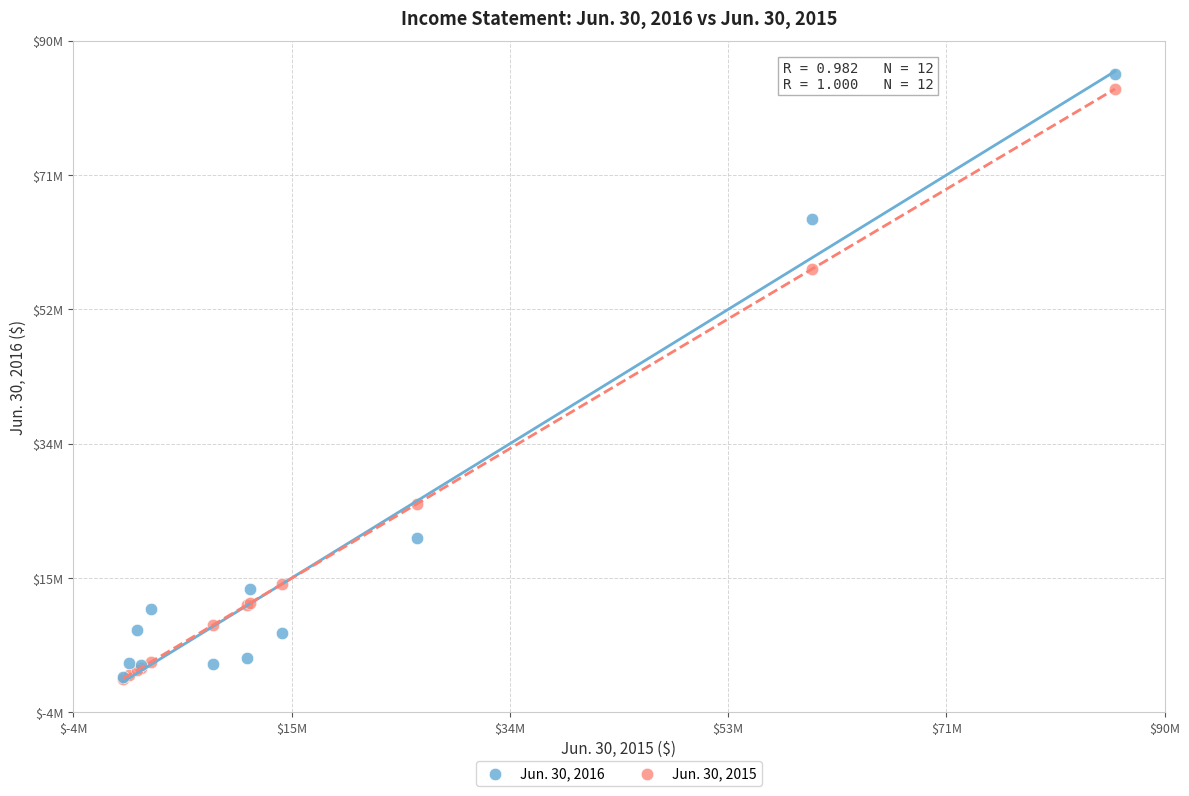

Which series reaches the maximum Y coordinate?

Jun. 30, 2016